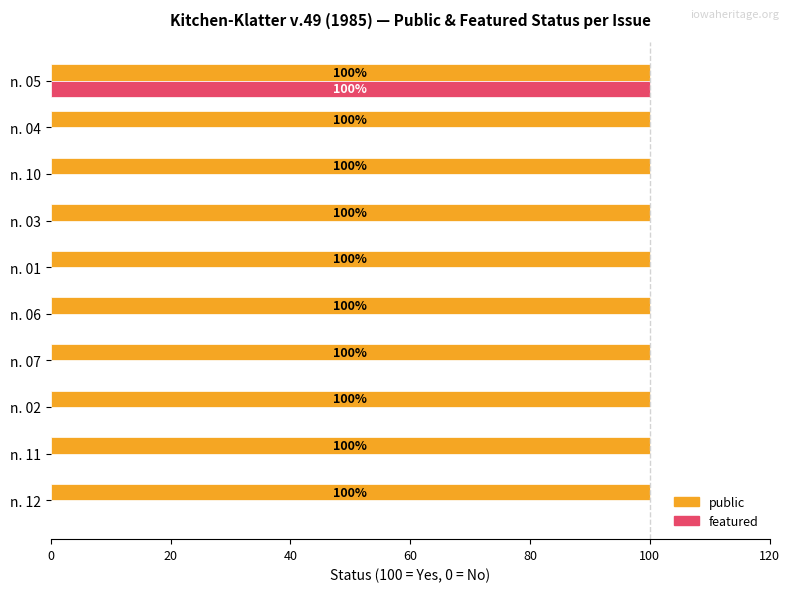

What is the sum of the public values at n. 02 and n. 04?

200